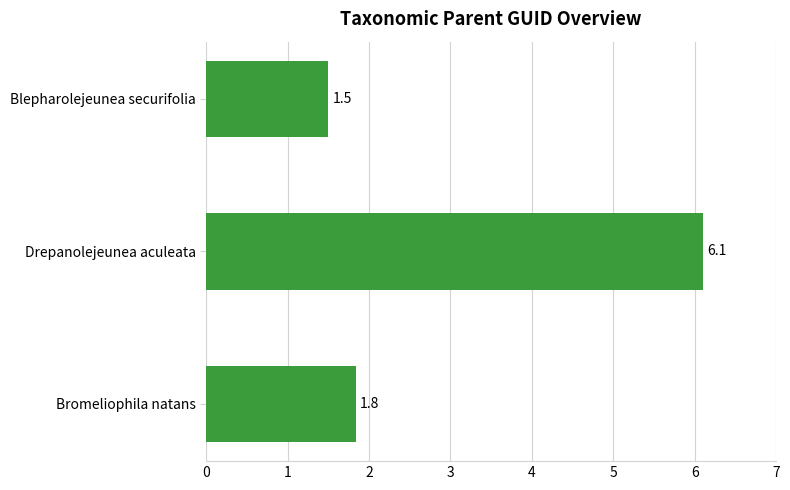

How many data points does each series have?

3